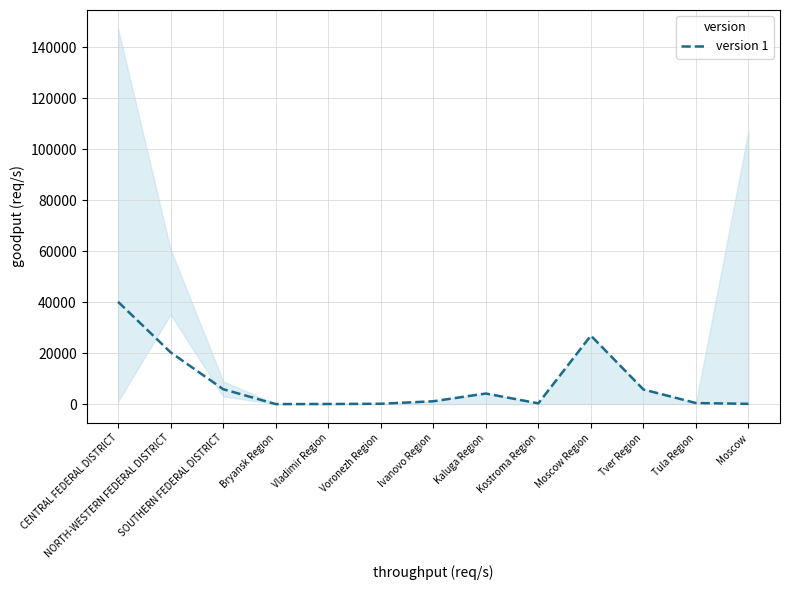

The value at Moscow Region is 12245. True or false?

False